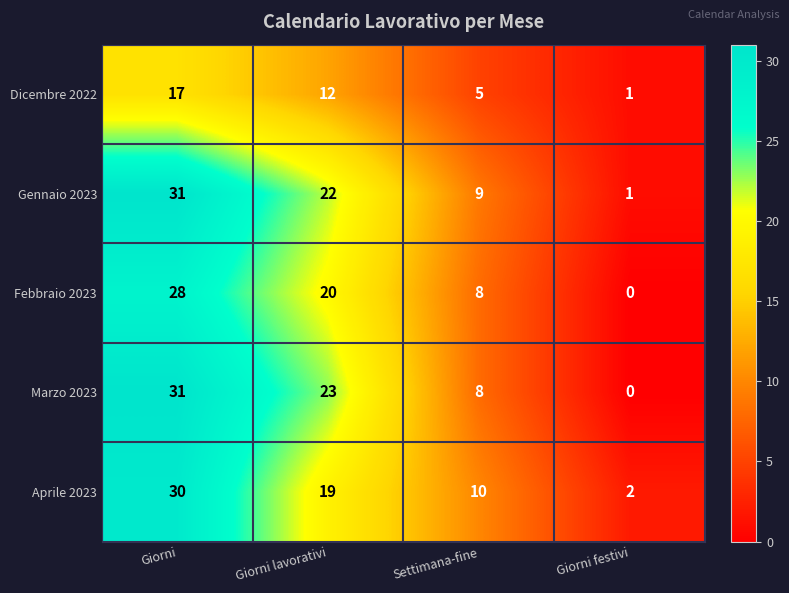

Which series has the largest range (max minus min)?

Marzo 2023